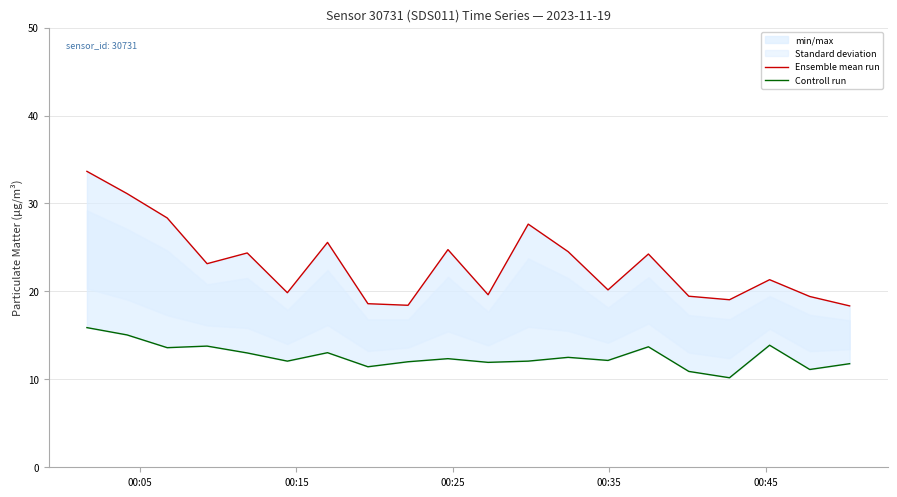

How many lines are shown in the chart?

2